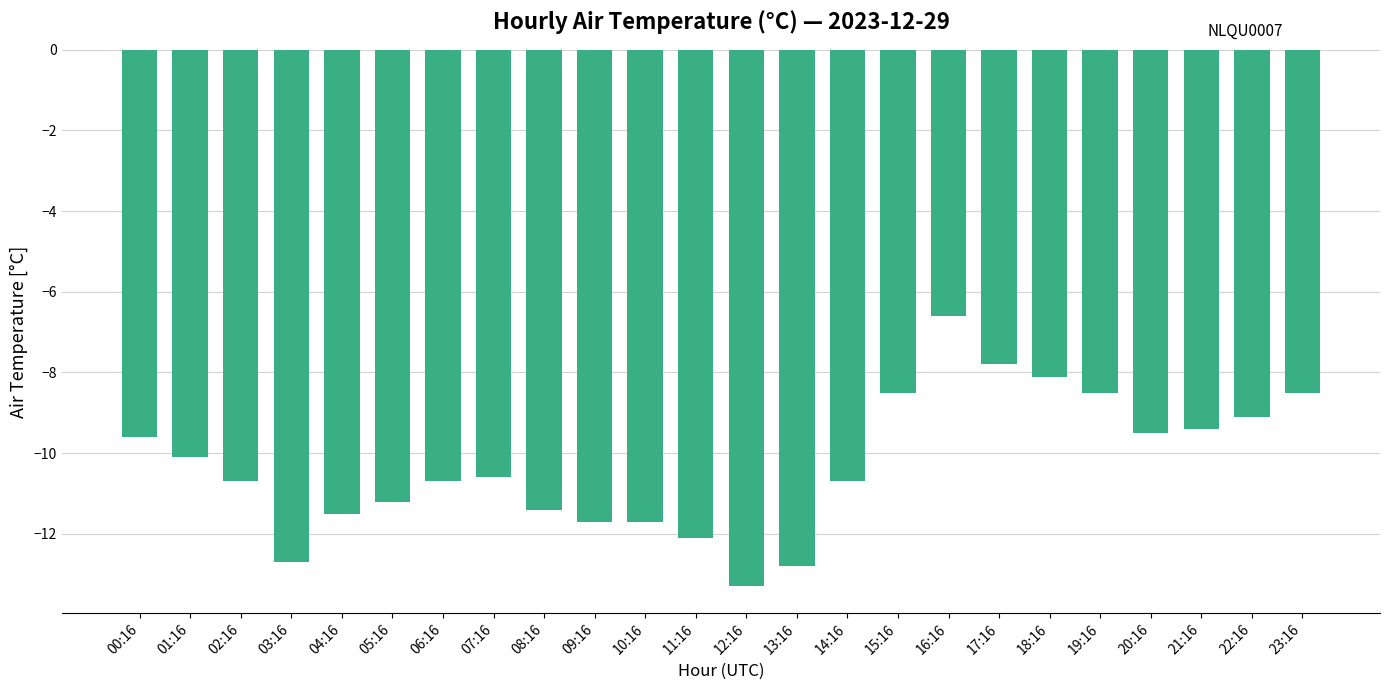

What is the difference between the values at 06:16 and 04:16?

0.8